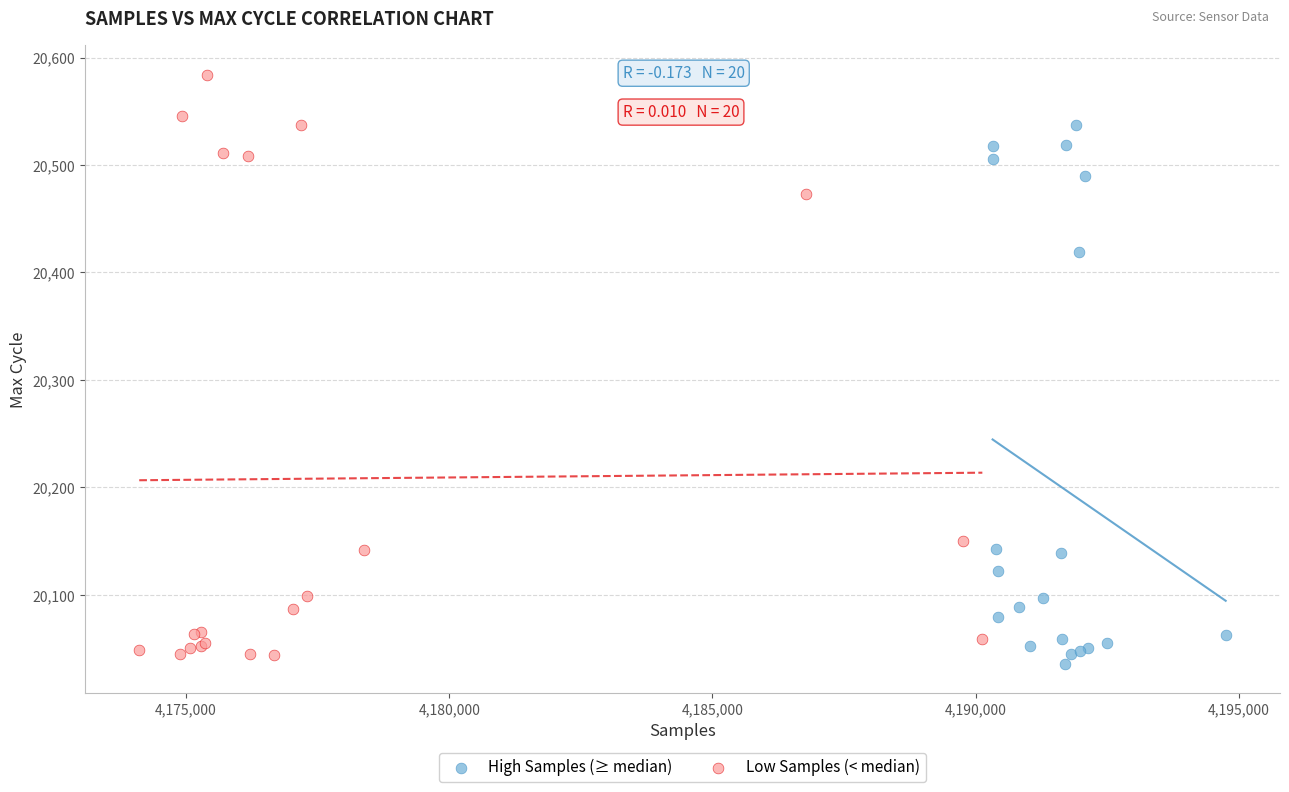

What are all the series names shown in the legend?

High Samples (≥ median), Low Samples (< median)